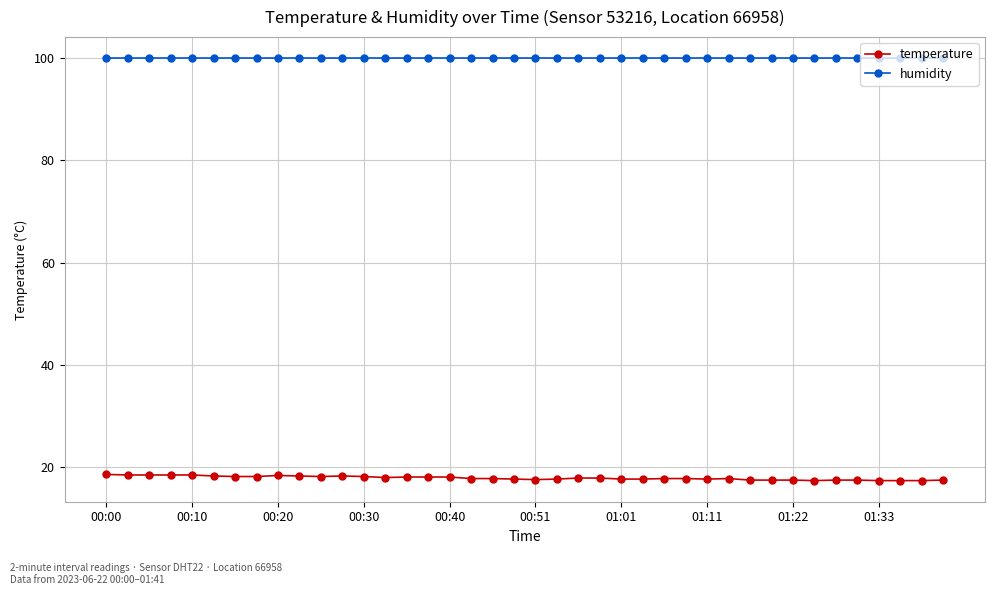

What is the value of the temperature point at the 12th from the left?

18.3